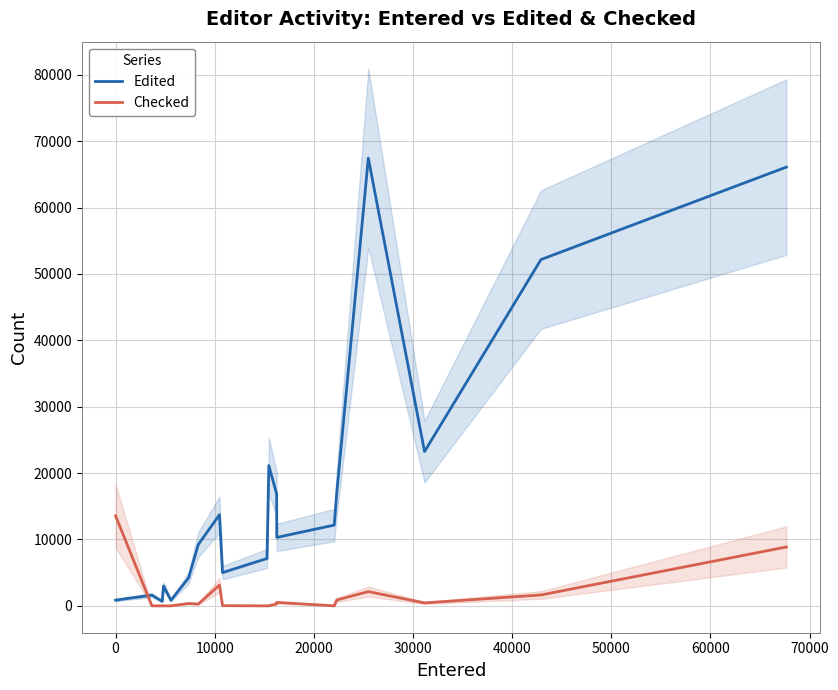

Is this an area chart (filled region under the line)?

No